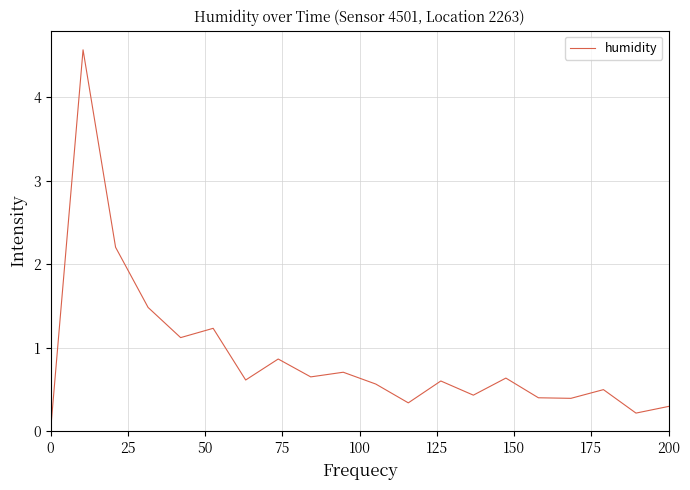

What is the maximum value shown in the chart?

4.6